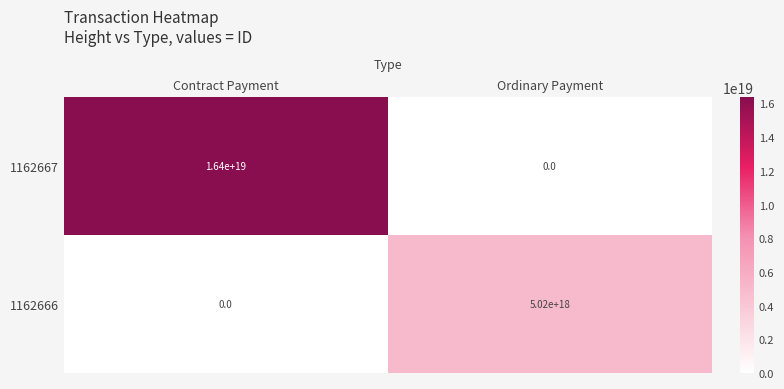

Which series has the widest spread of values?

1162667